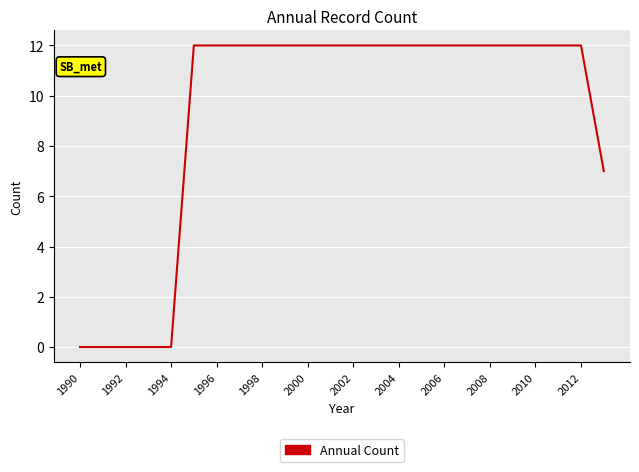

What is the difference between the second highest and minimum values?

12